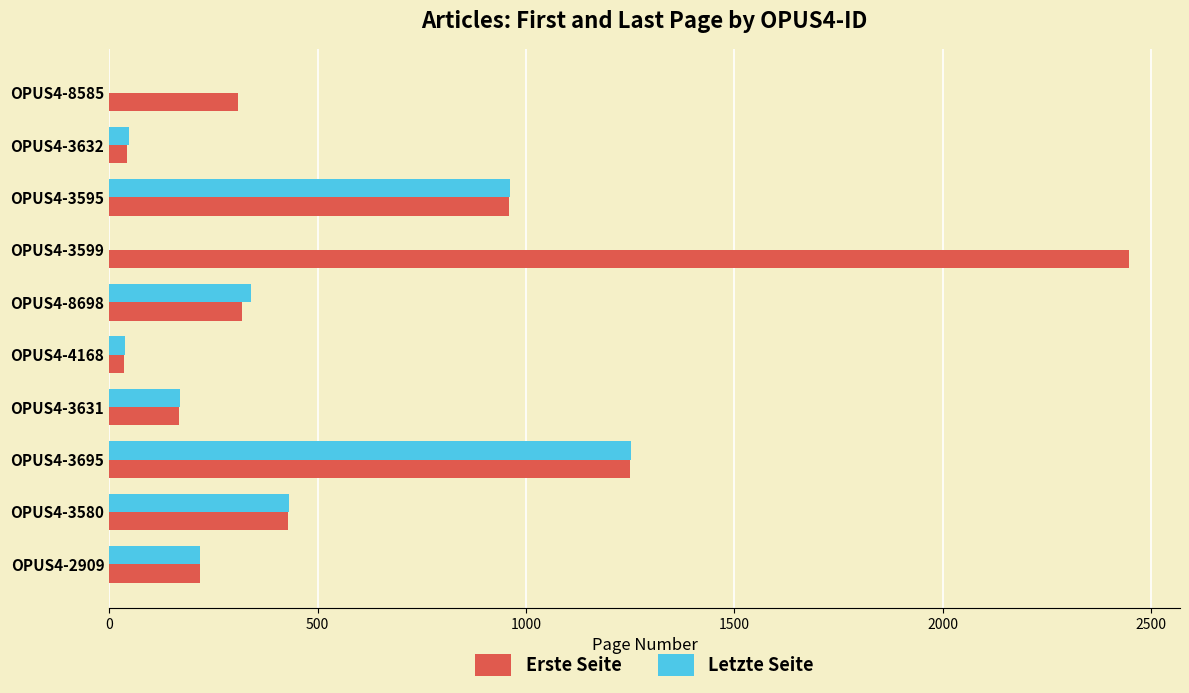

What are all the series names shown in the legend?

Erste Seite, Letzte Seite